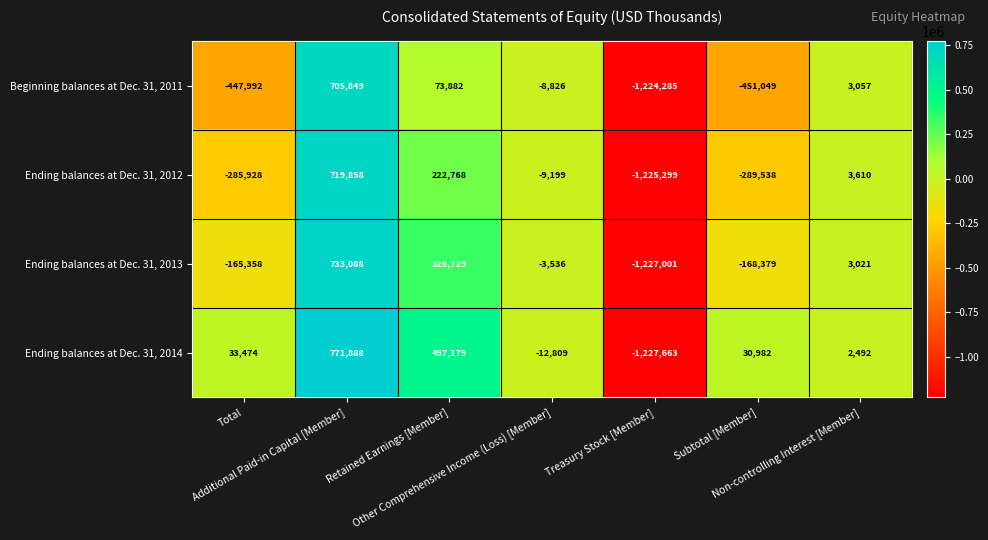

How many categories are shown in the chart?

7